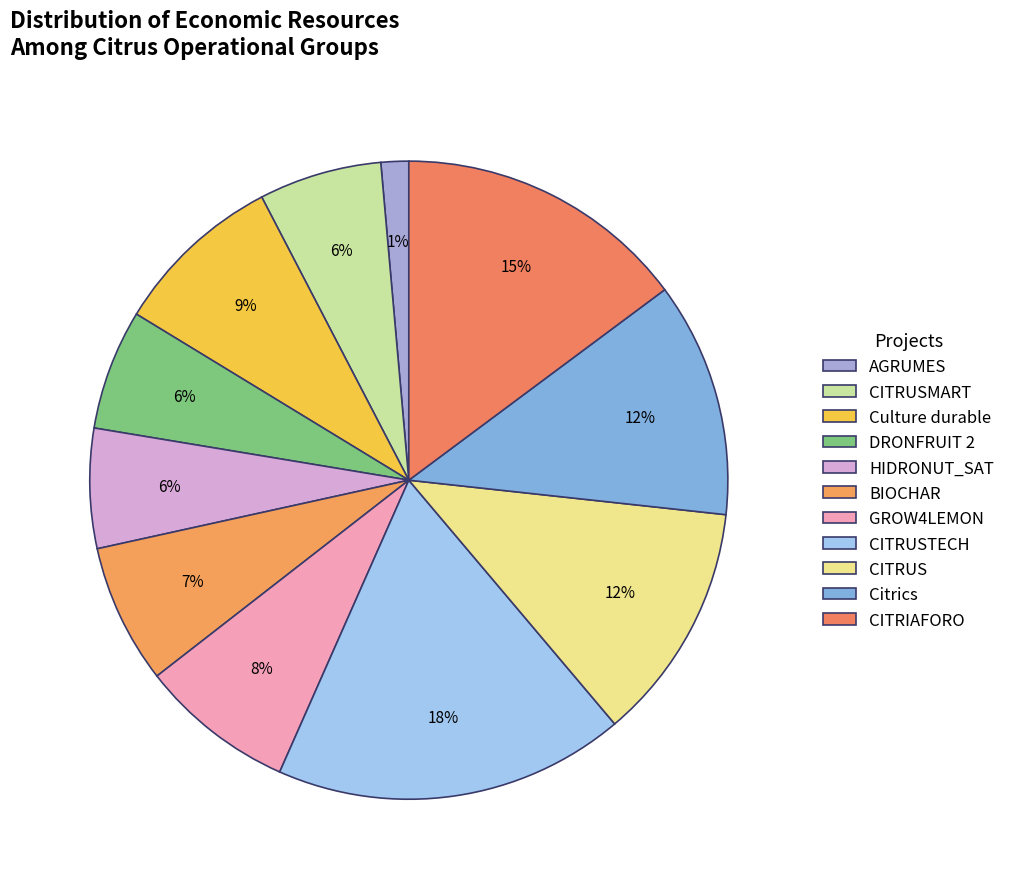

To the nearest percent, what percentage of the pie is CITRIAFORO?

15%